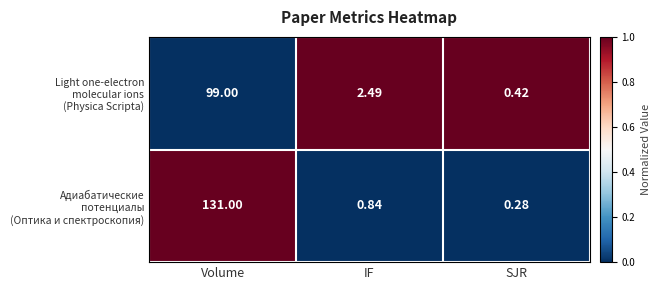

Which category has the lowest value across all series?

SJR